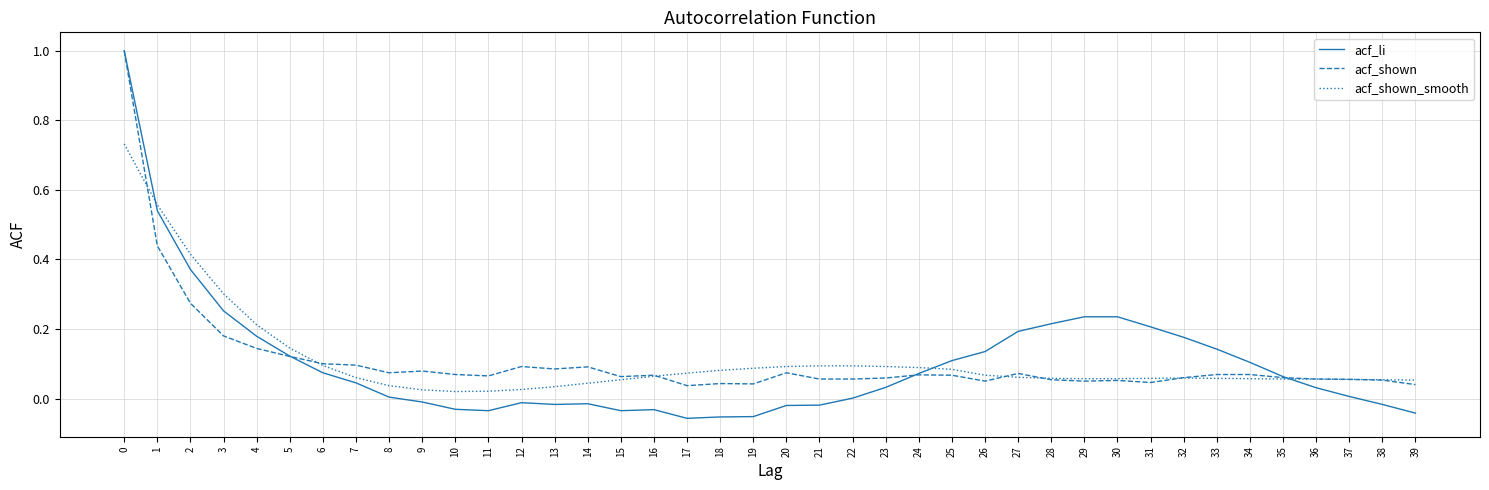

At 26, list the series in order from smallest to largest.

acf_shown, acf_shown_smooth, acf_li